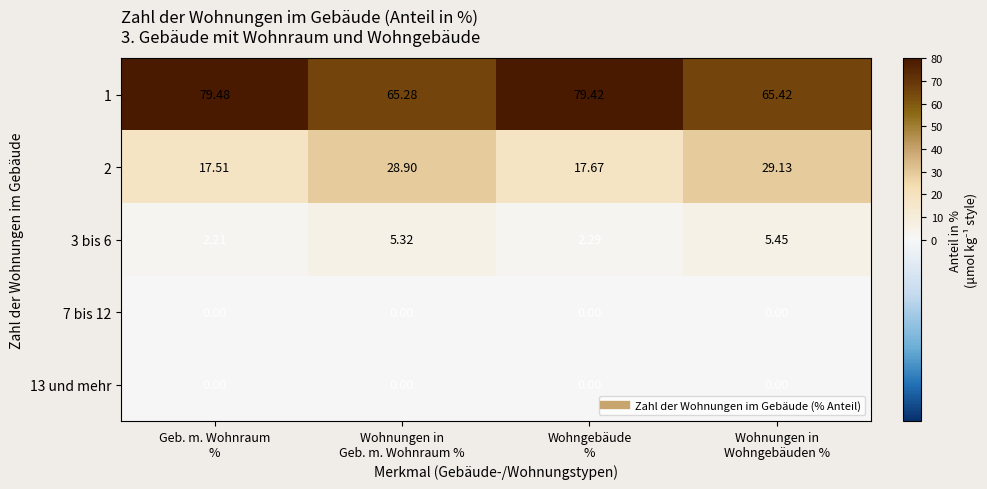

Which series has the widest spread of values?

1